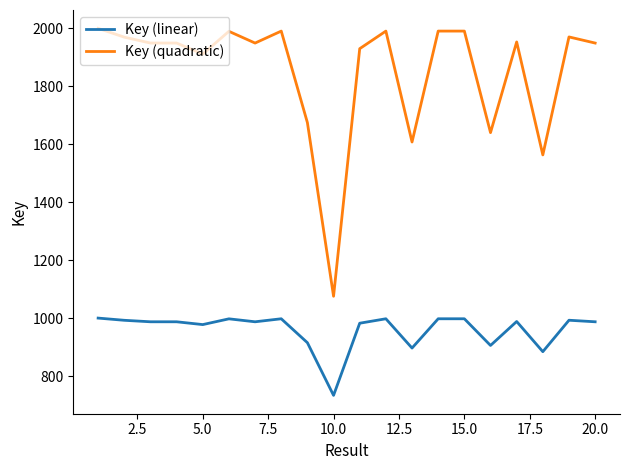

True or false: Key (linear) and Key (quadratic) intersect in this chart.

False